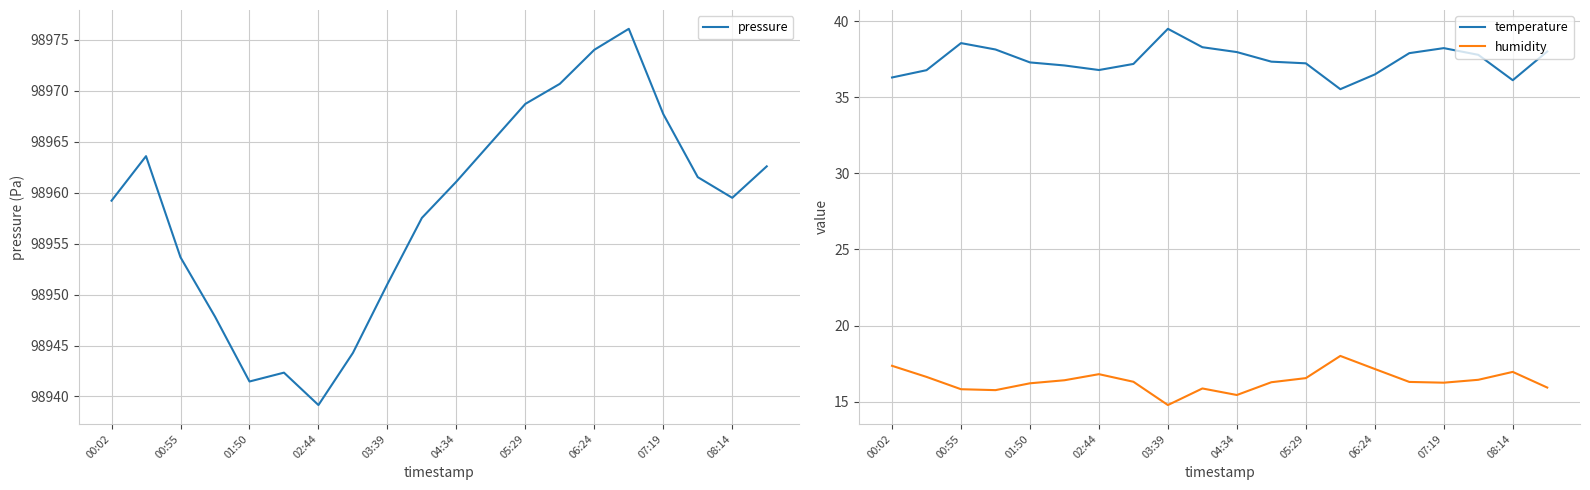

How many data points in humidity are less than 16?

6